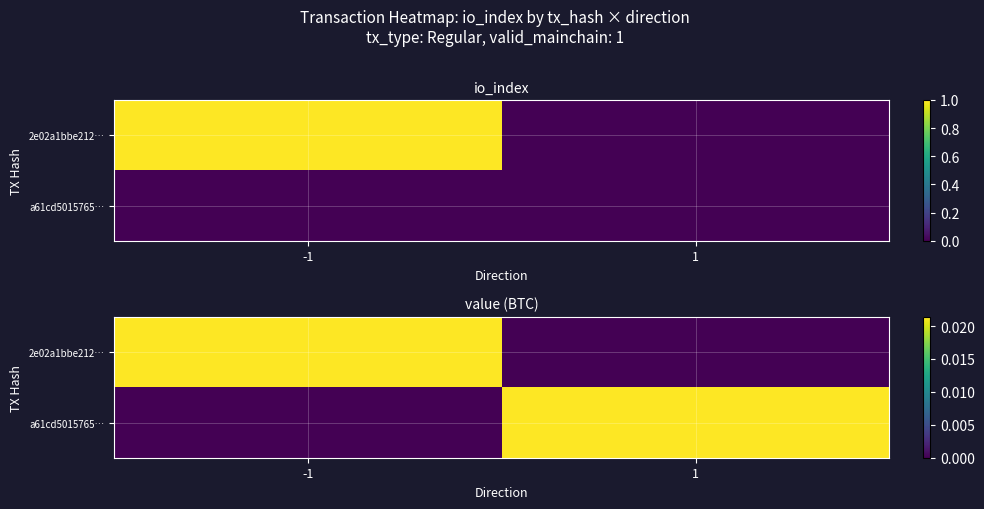

The value of 2e02a1bbe212… at 1 is -0.0. True or false?

False